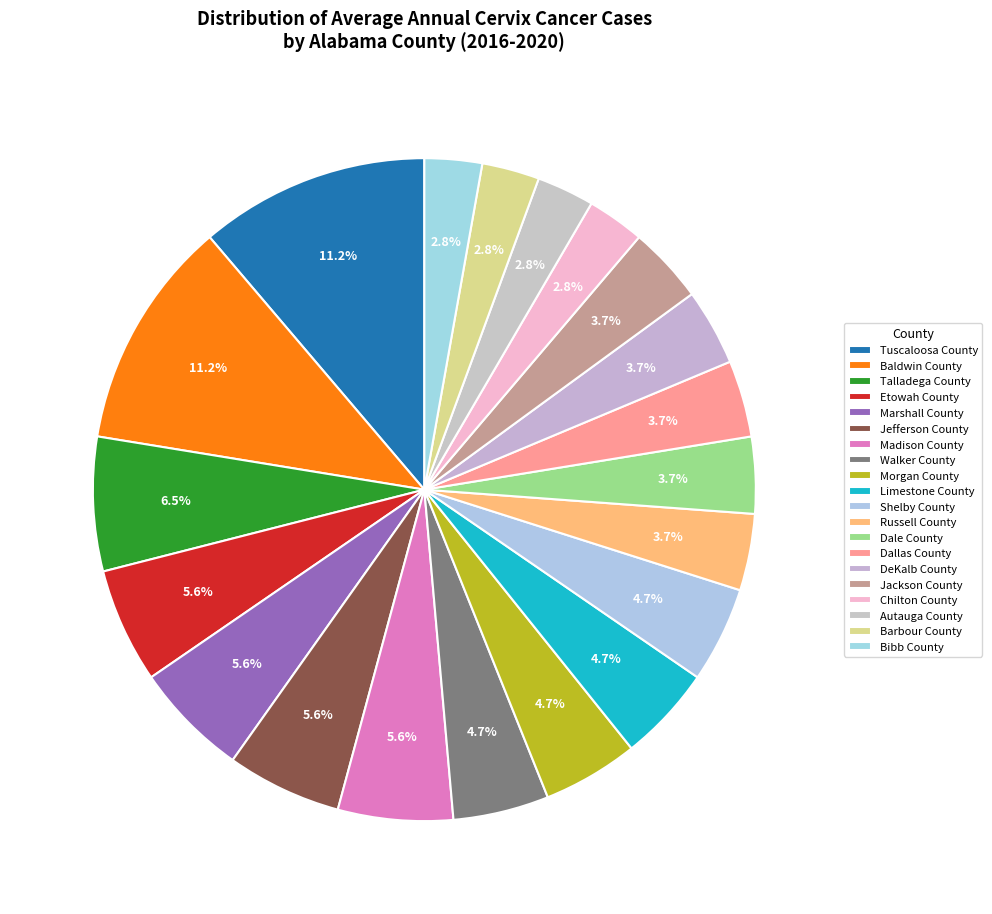

Does any single category account for the majority?

No